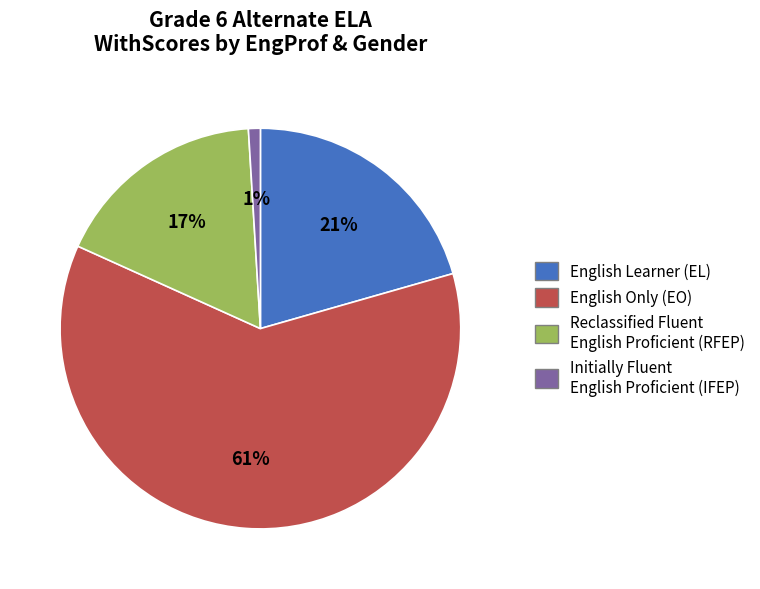

To the nearest percent, what portion does Reclassified Fluent English Proficient (RFEP) represent?

17%